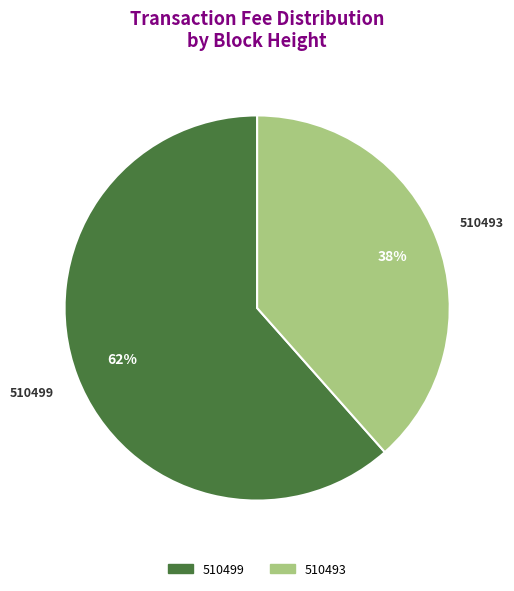

True or false: 510493 accounts for 49% of the total.

False